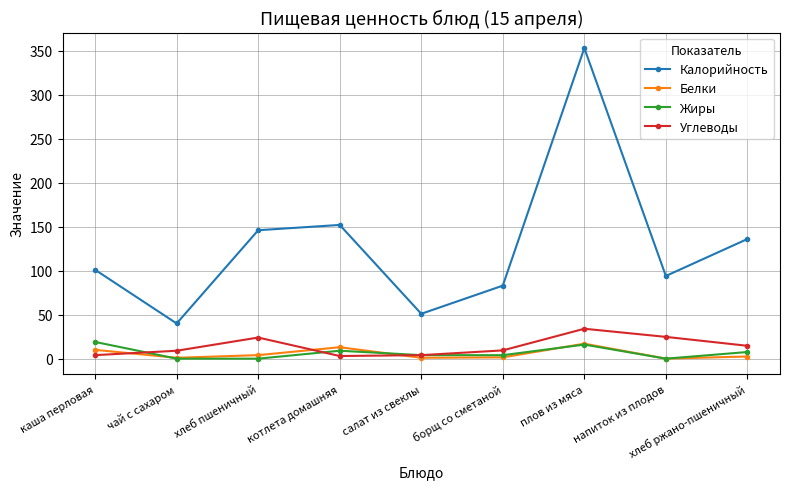

In Углеводы, how many points are lower than both neighbors (excluding endpoints)?

1